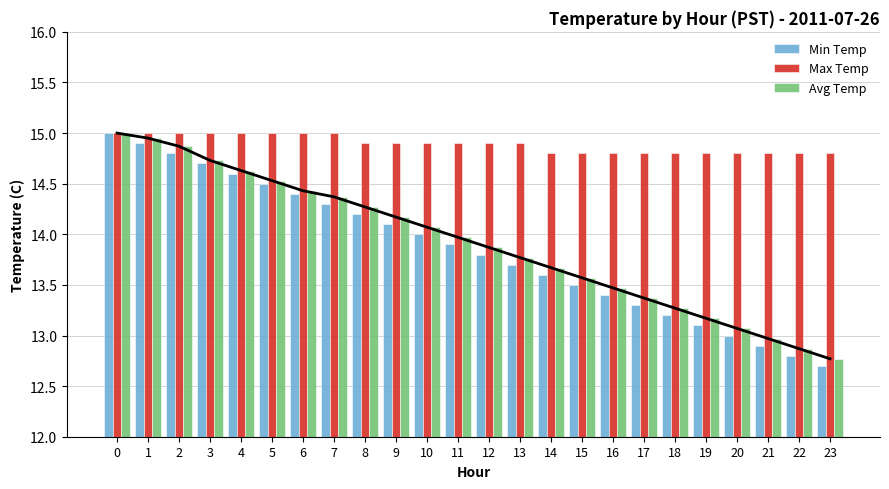

What is the difference between the maximum and minimum values in the Max Temp series?

0.2